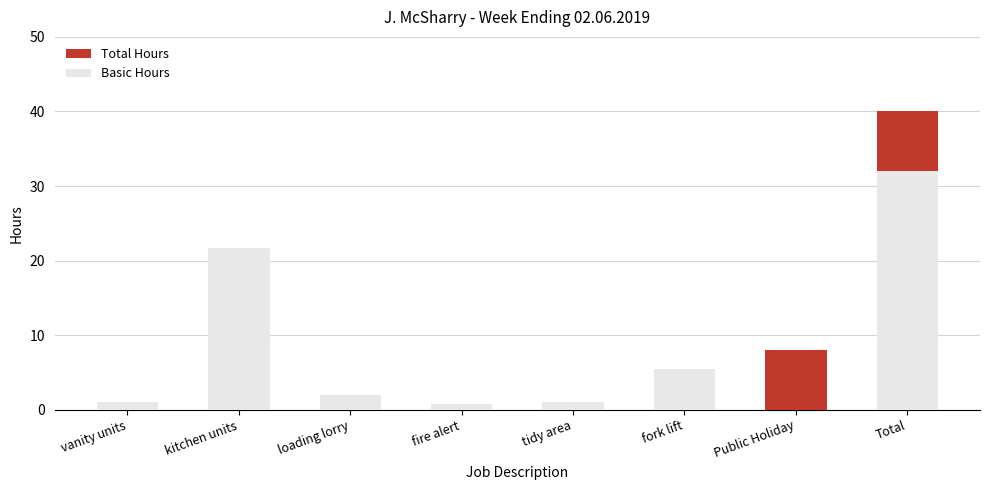

The value of Total Hours at vanity units is 1.0. True or false?

True